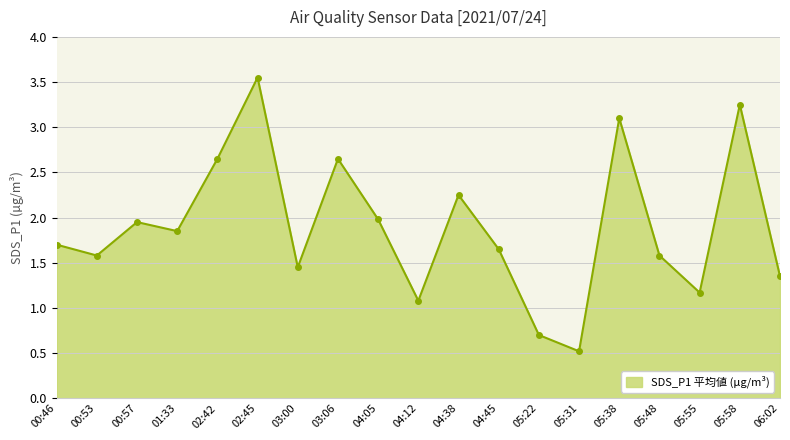

Where is the first local minimum?

00:53